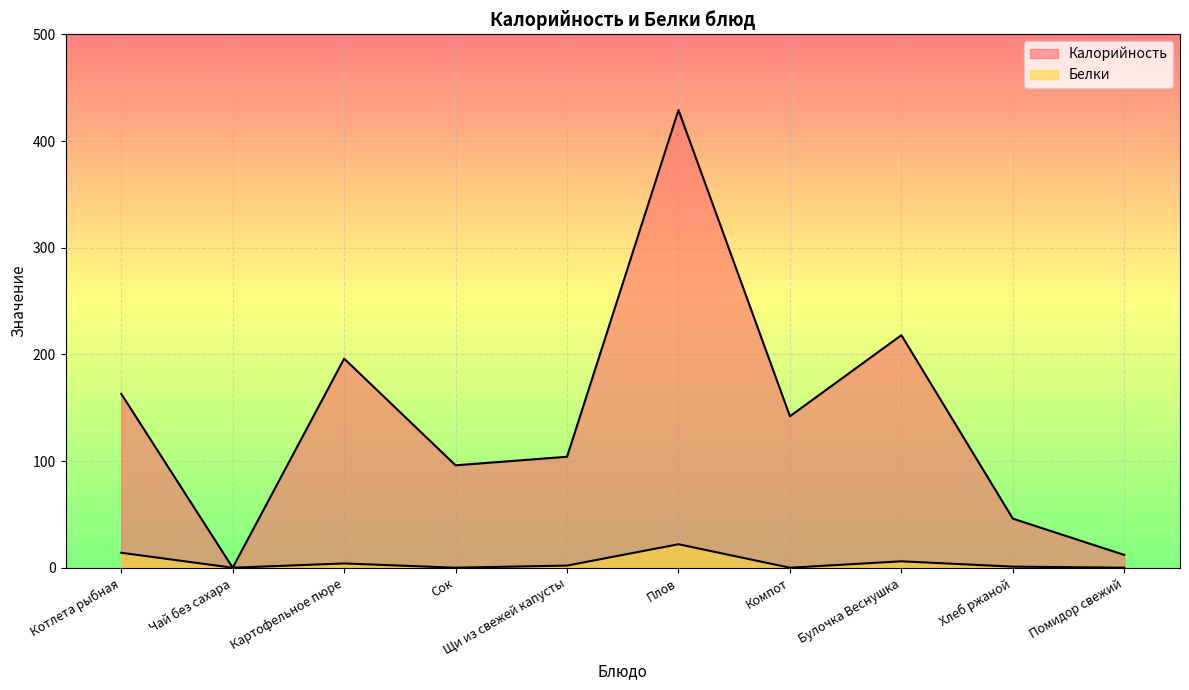

True or false: Белки and Калорийность cross at least once.

False